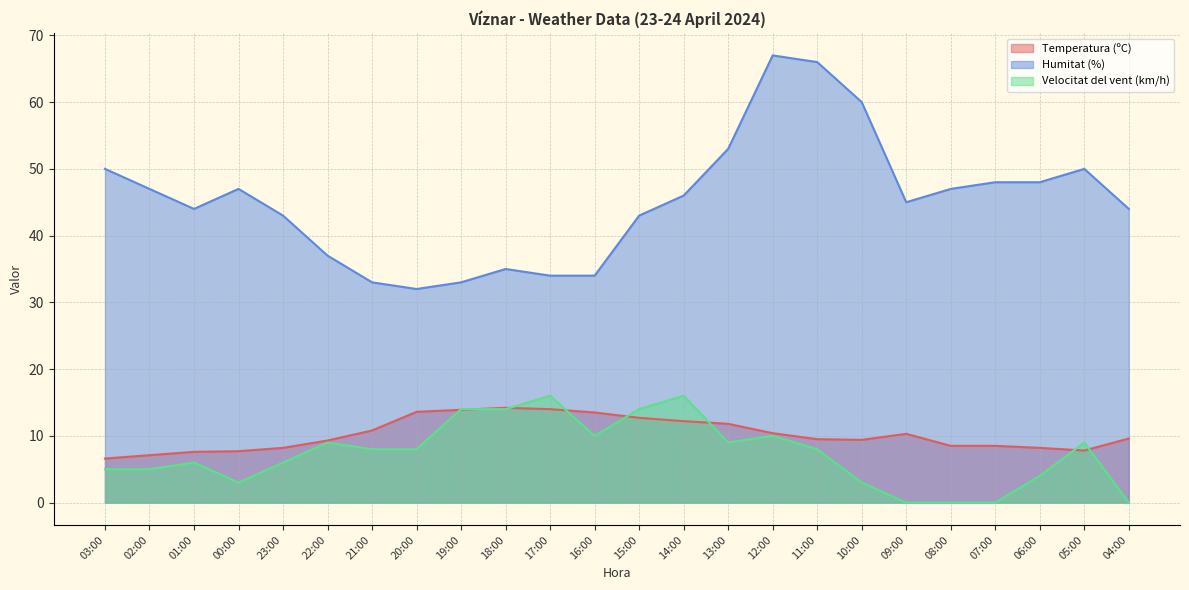

At which category does Humitat (%) reach its first local peak?

00:00